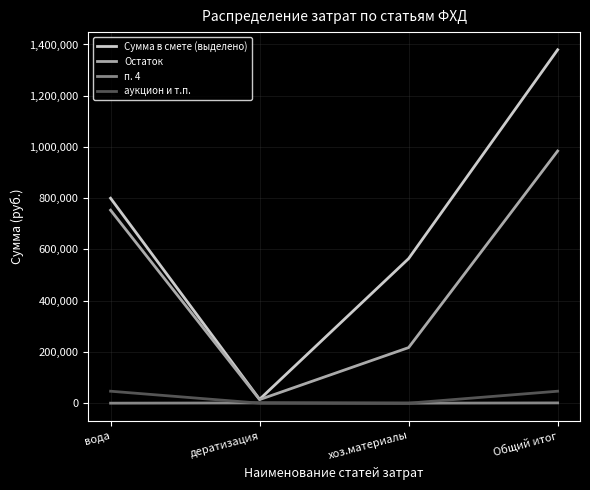

Which series has the widest spread of values?

Сумма в смете (выделено)